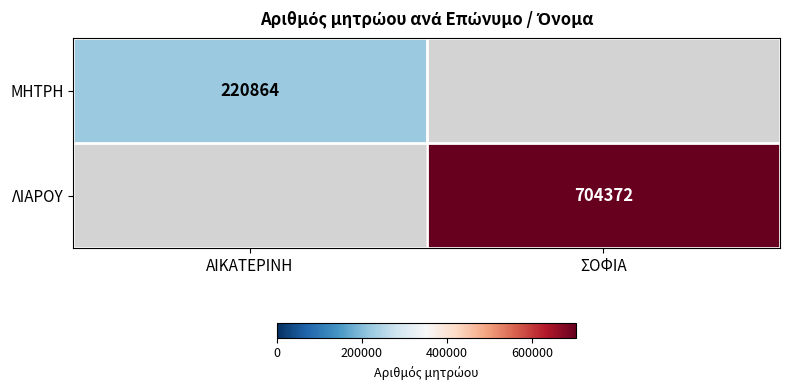

The ΛΙΑΡΟΥ series shows 1003119 at ΣΟΦΙΑ. True or false?

False